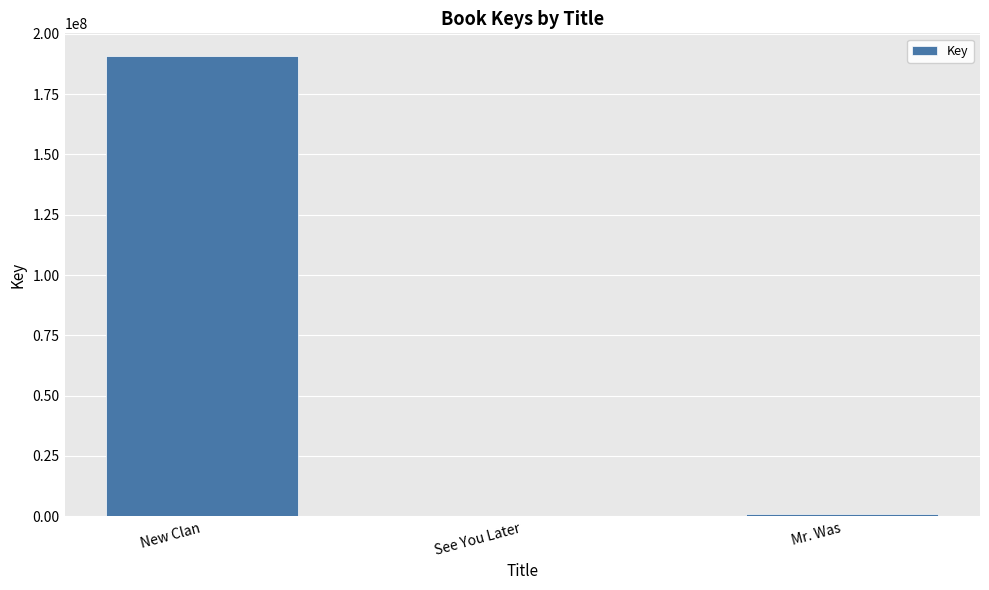

What is the difference between the values at New Clan and See You Later?

190655709